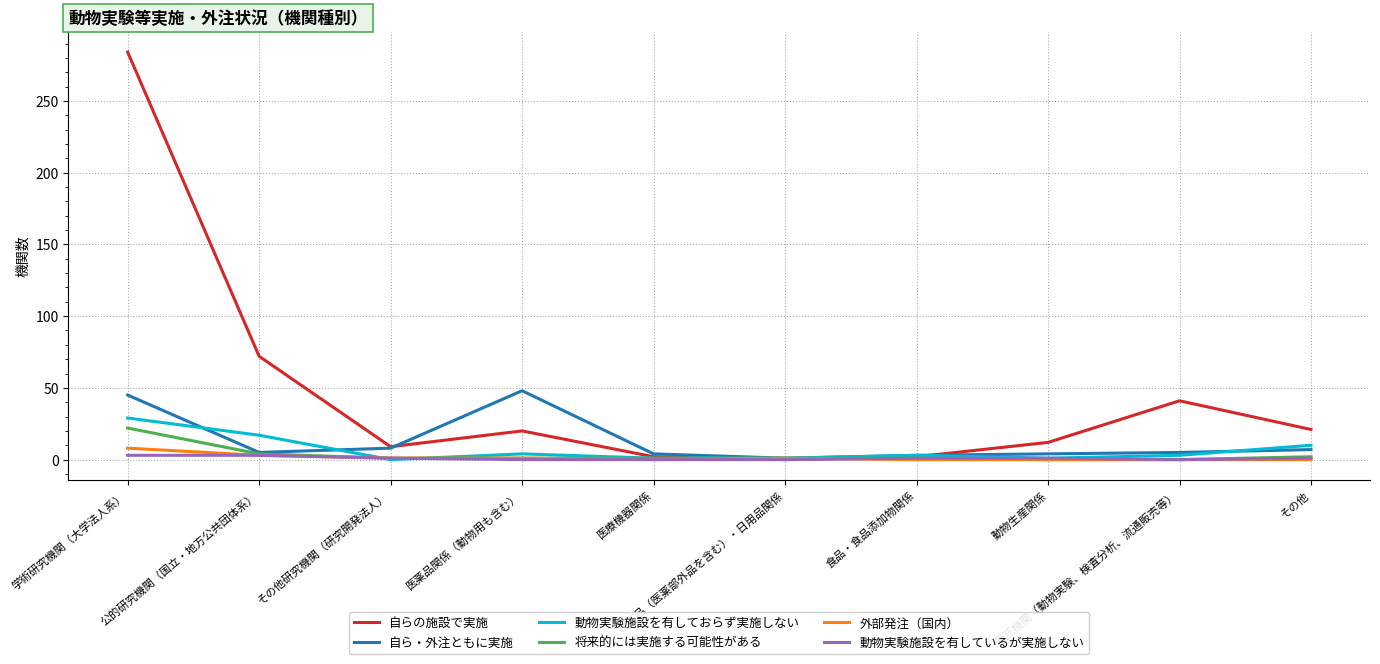

What is the difference between the 動物実験施設を有しているが実施しない values at 学術研究機関（大学法人系） and 化粧品（医薬部外品を含む）・日用品関係?

3